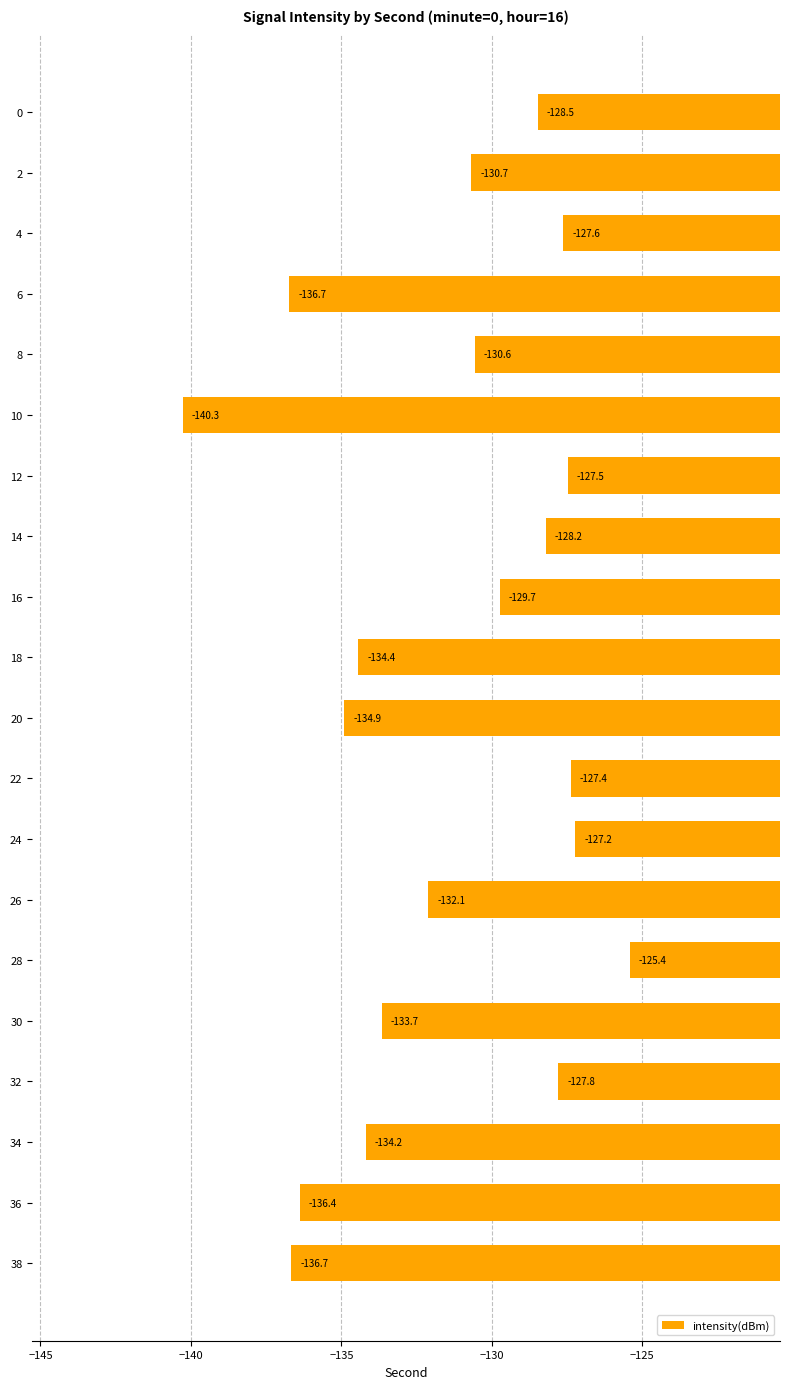

What is the value of the 2nd bar from the top?

-130.7